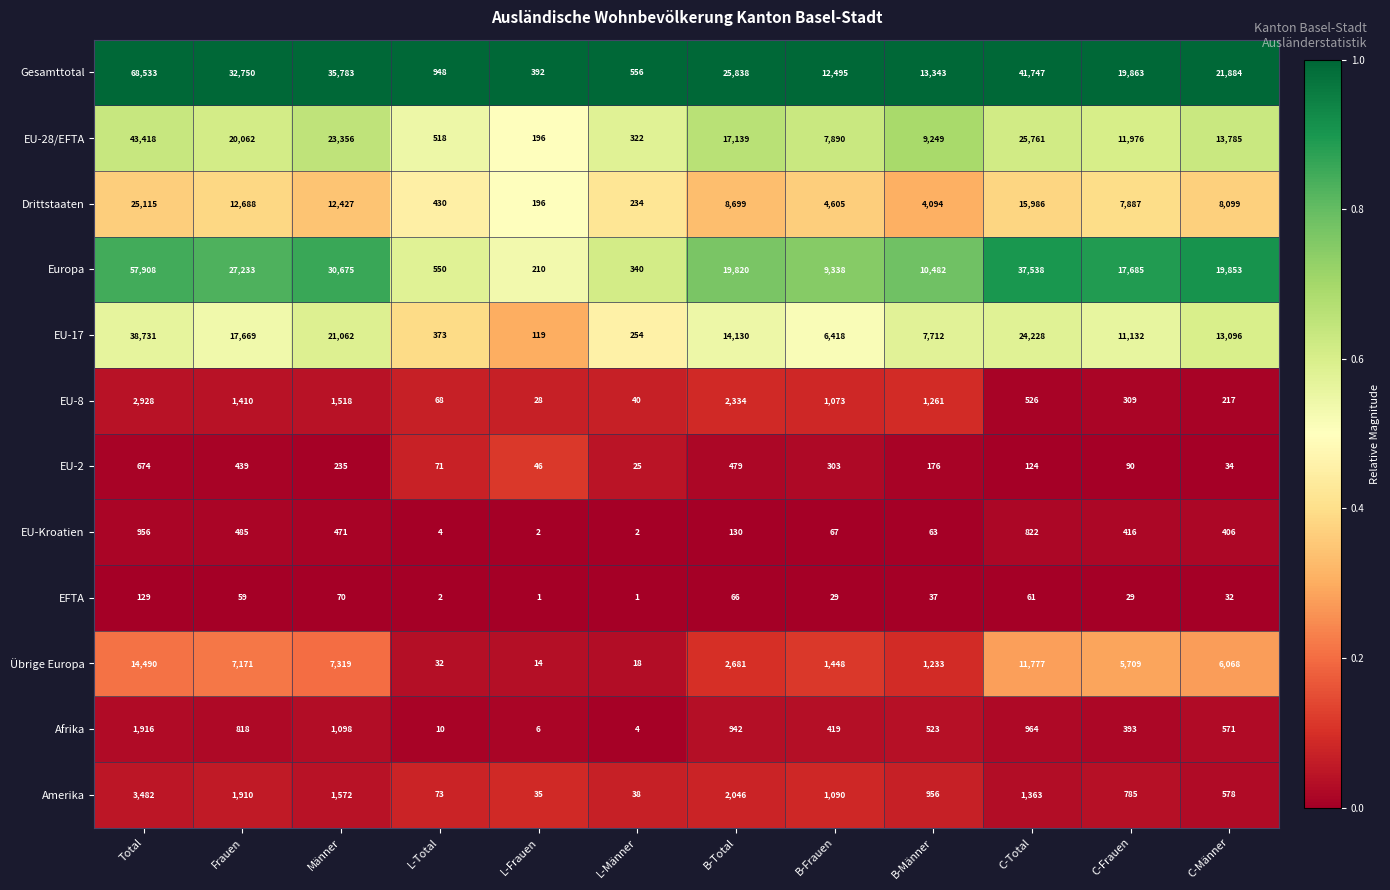

Rank the series at L-Männer from highest to lowest value.

Gesamttotal, Europa, EU-28/EFTA, EU-17, Drittstaaten, EU-8, Amerika, EU-2, Übrige Europa, Afrika, EU-Kroatien, EFTA